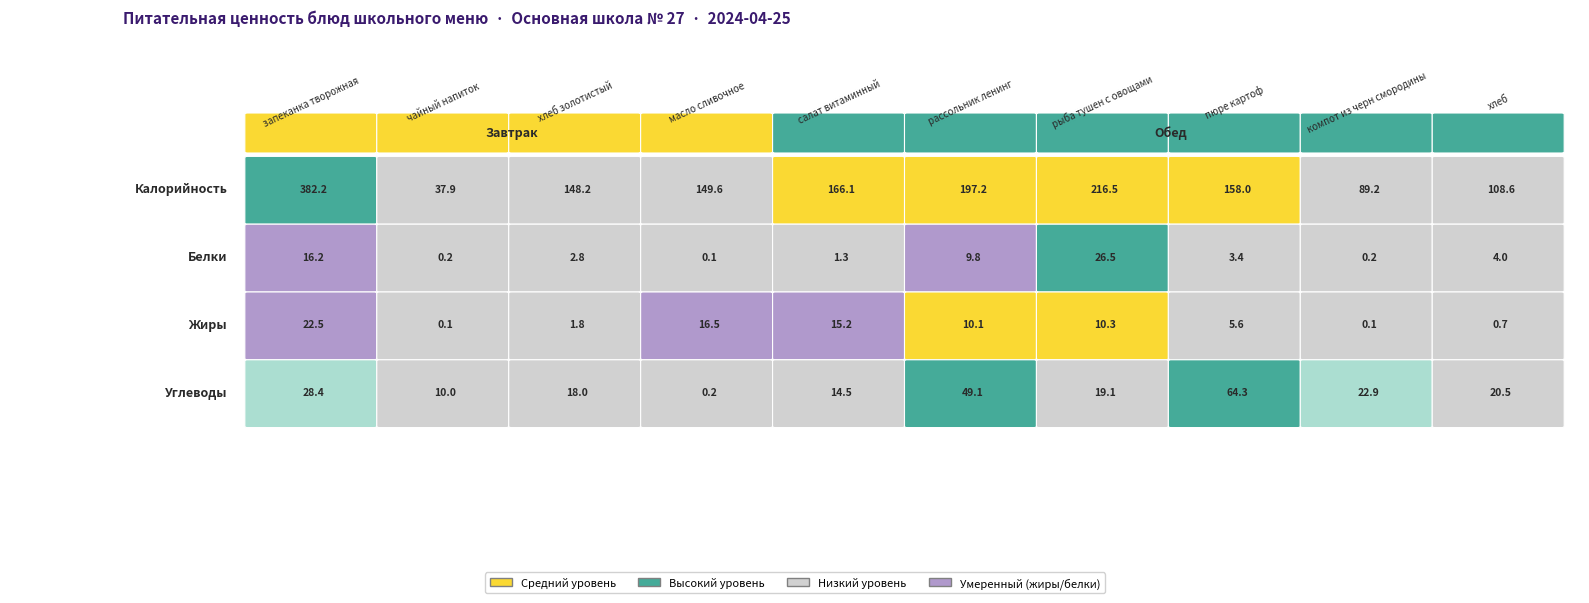

The value of Калорийность at Калорийность is 382.2. True or false?

True